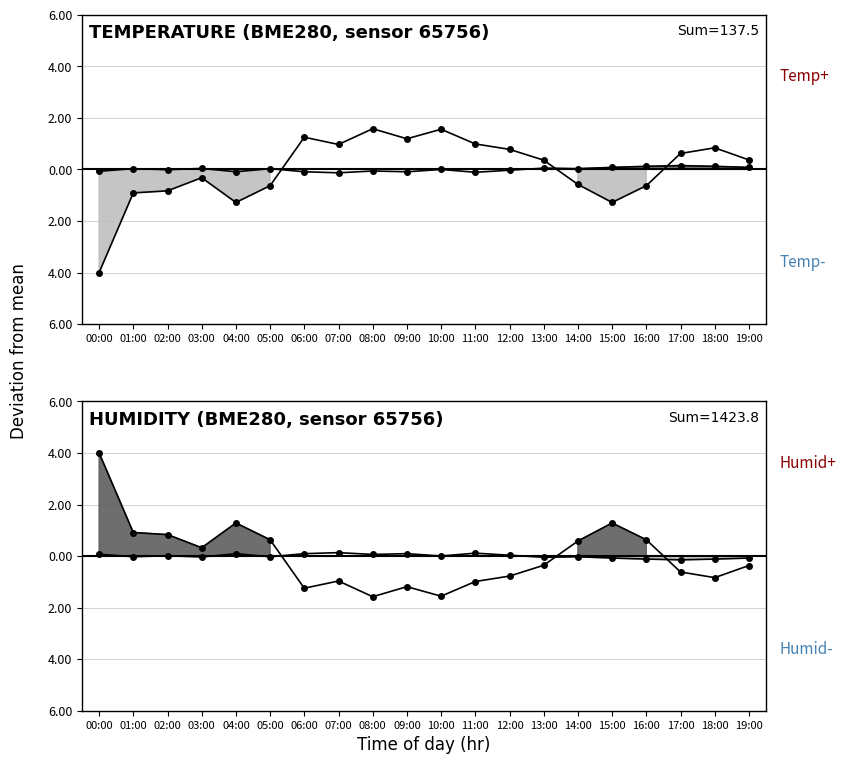

Where is the first local minimum for humidity?

04:00